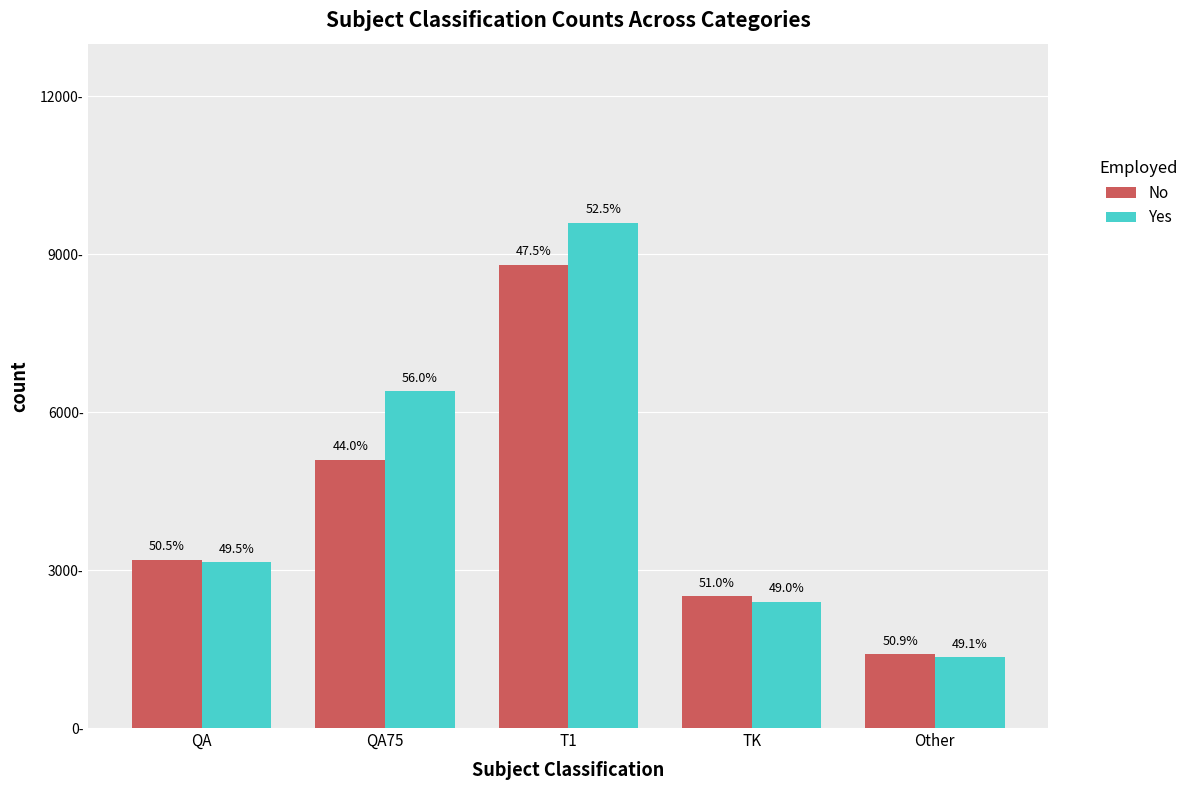

What is the difference between the maximum and second lowest values in the No series?

6300